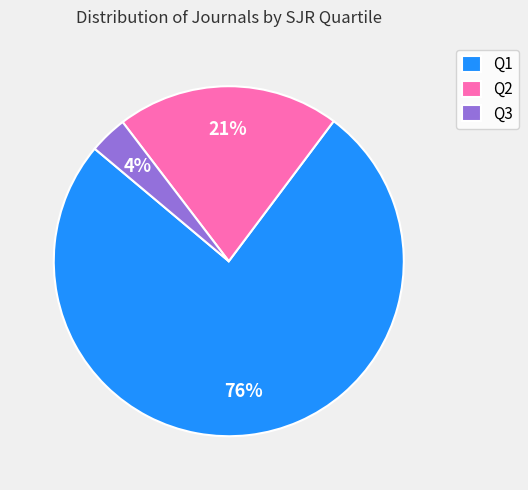

True or false: Q3 accounts for 16% of the total.

False